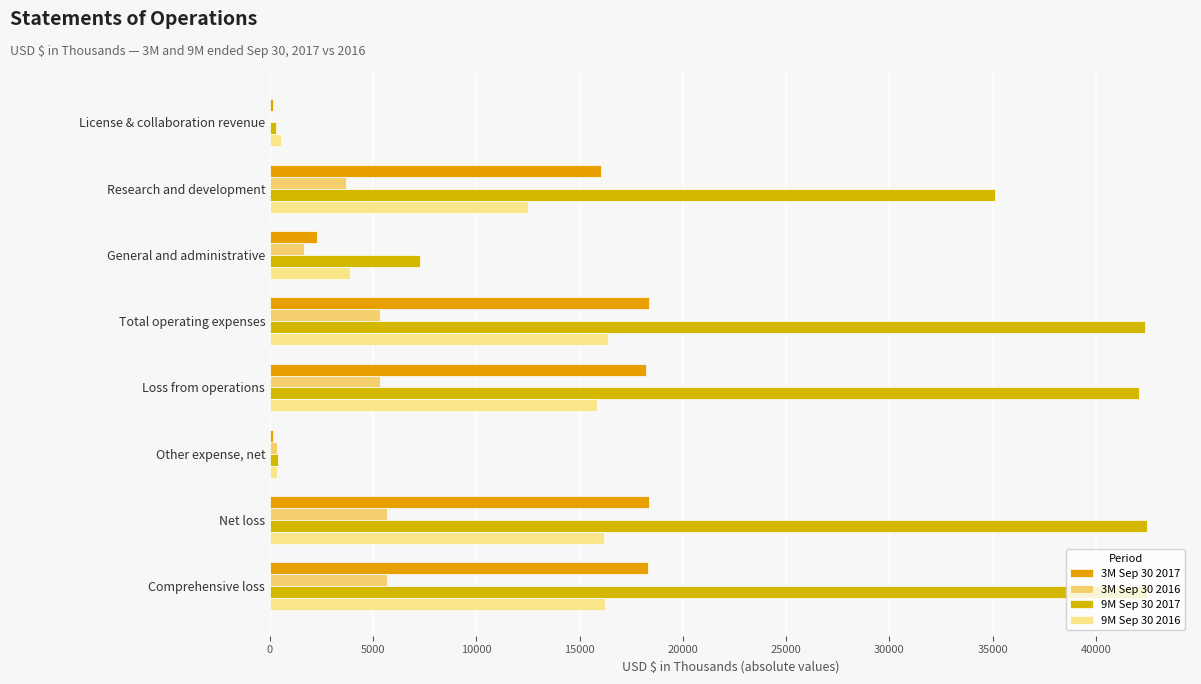

How many series are shown in this chart?

4